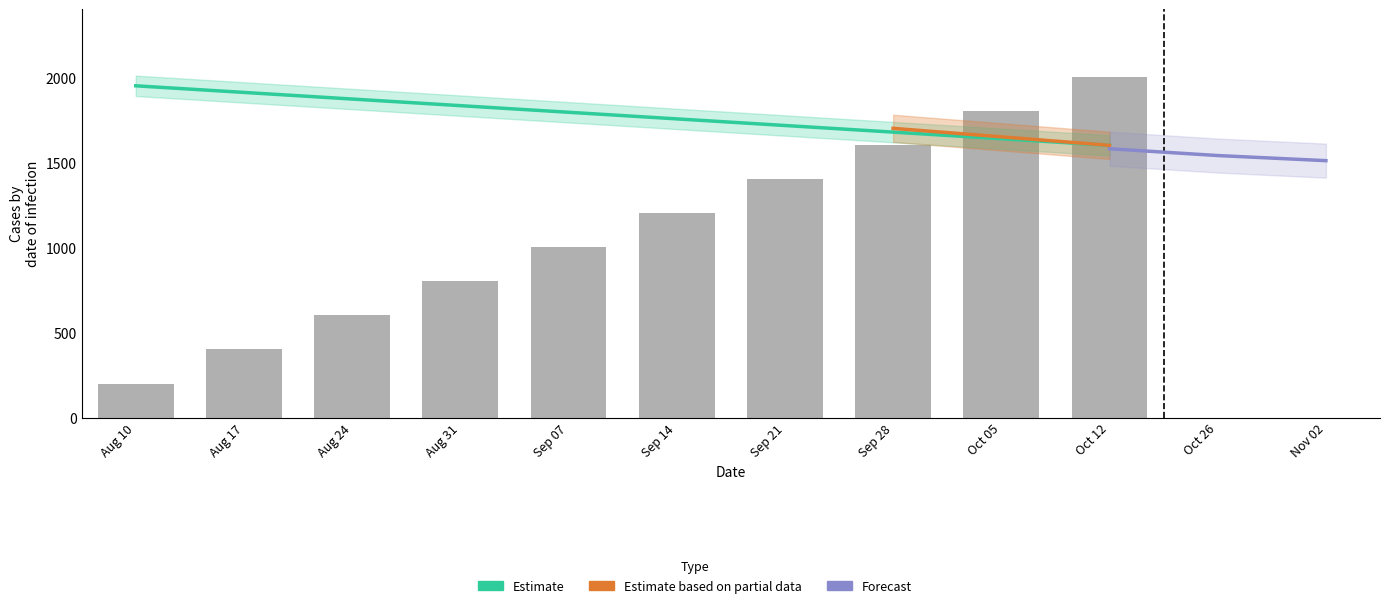

The value at Aug 24 is 2796.3. True or false?

False